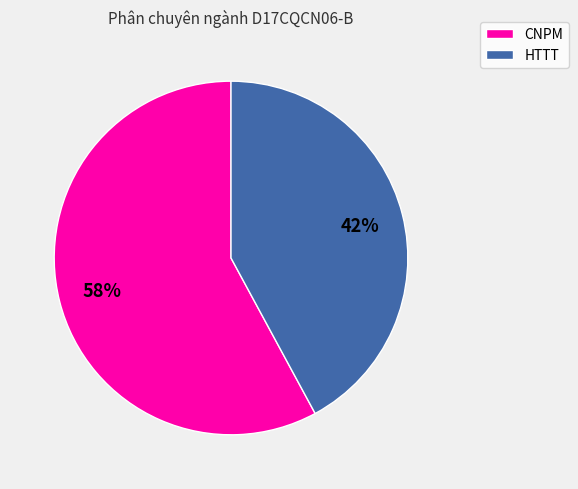

What is the ratio of the value at CNPM to the value at HTTT?

1.4